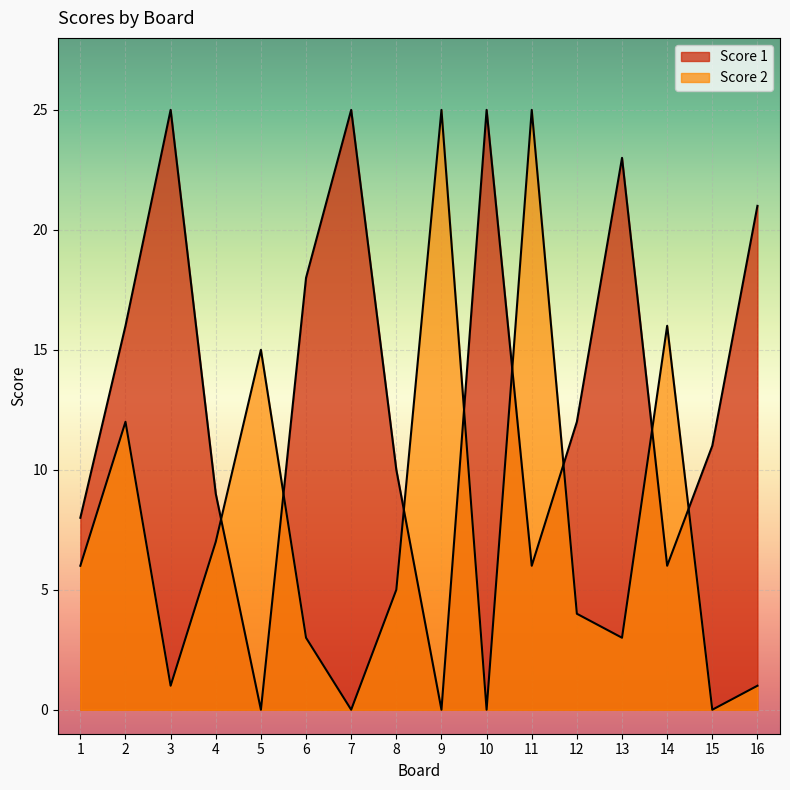

At which category is the sum across all series the highest?

11